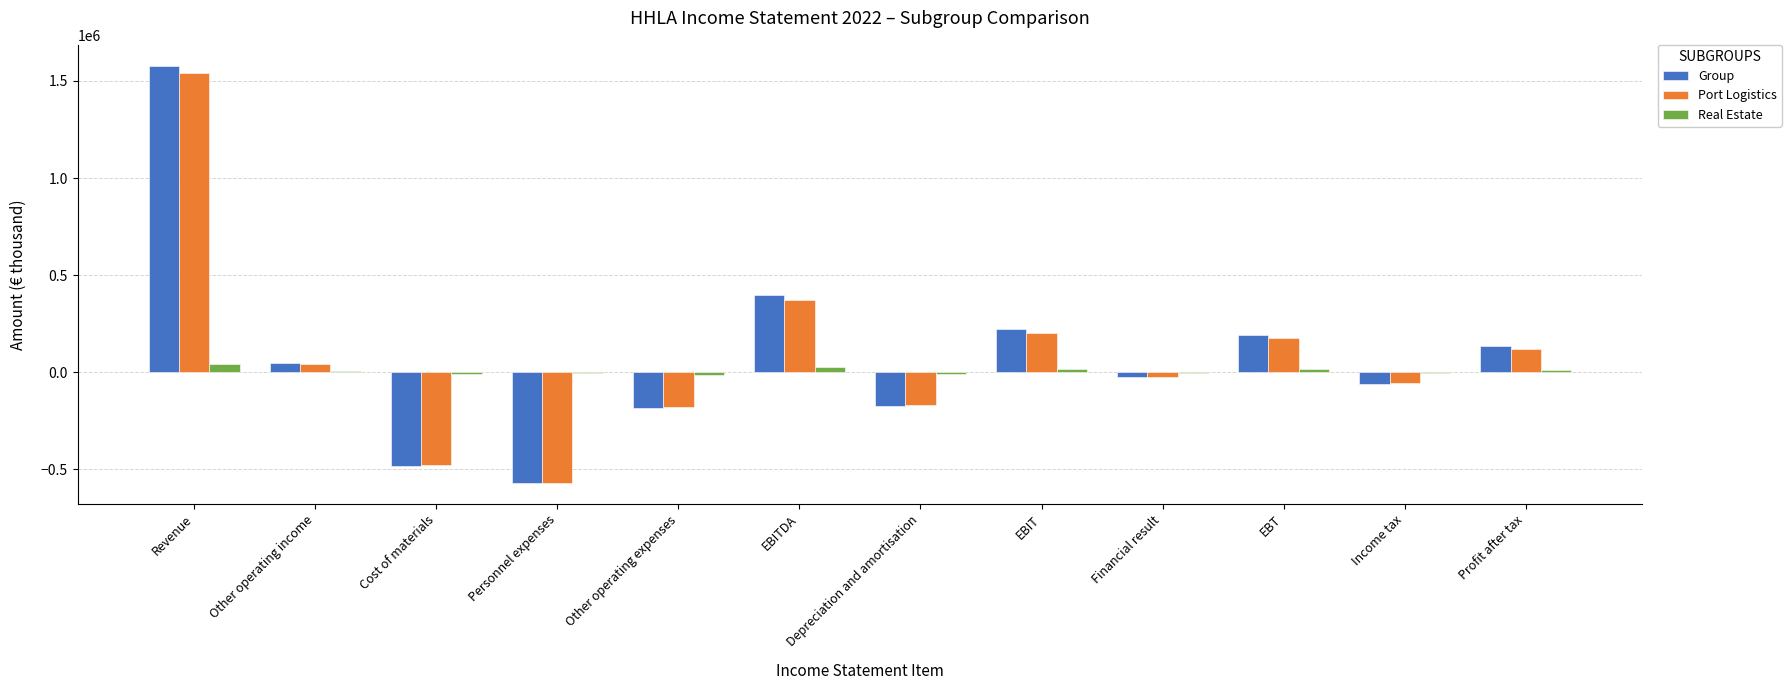

Where is Group nearest to the value 503924?

EBITDA